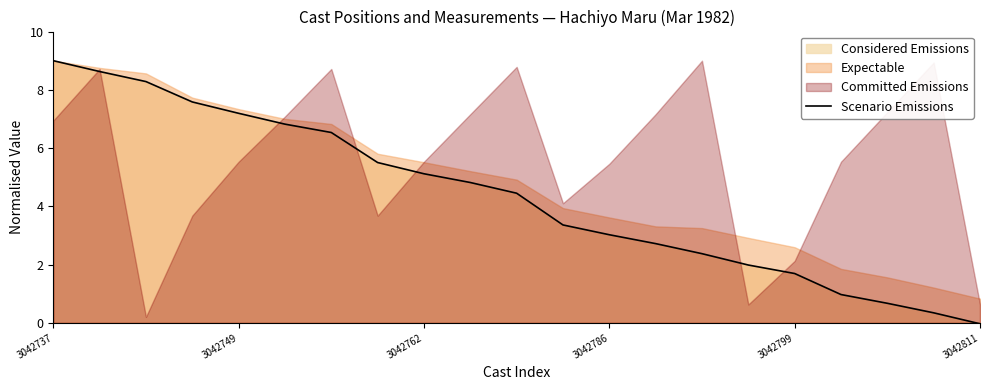

At which label does Scenario Emissions reach its minimum?

3042811